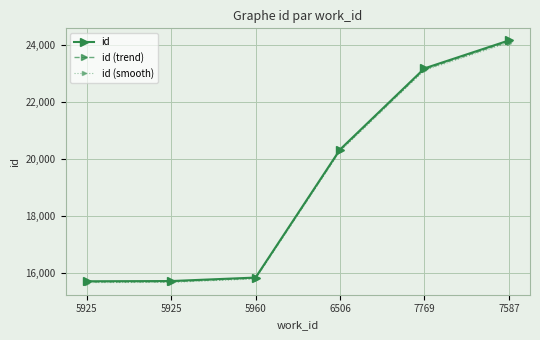

What is the spread (max minus min) of values at 5925?

47.2